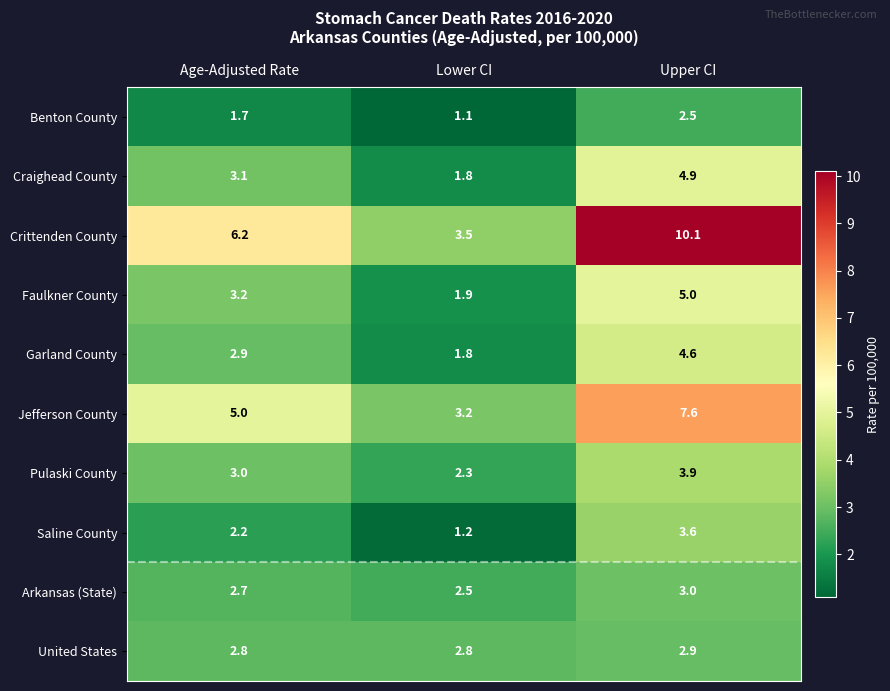

At which category is the sum across all series the highest?

Upper CI